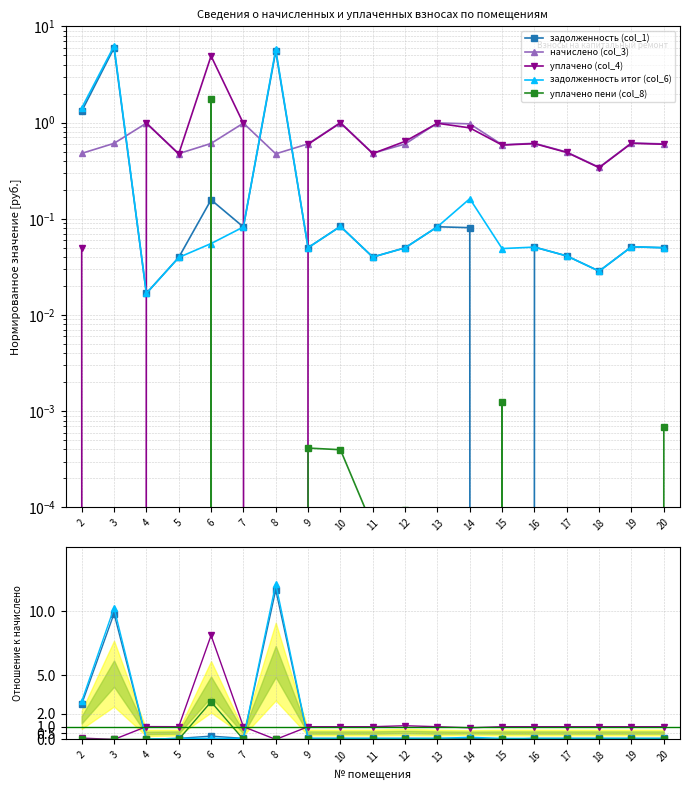

What is the value of the задолженность (col_1) point at the 8th from the left?

0.1